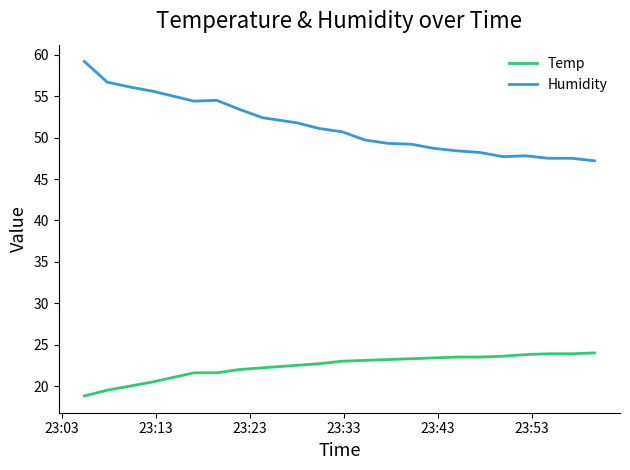

Which series has the largest total across all categories?

Humidity